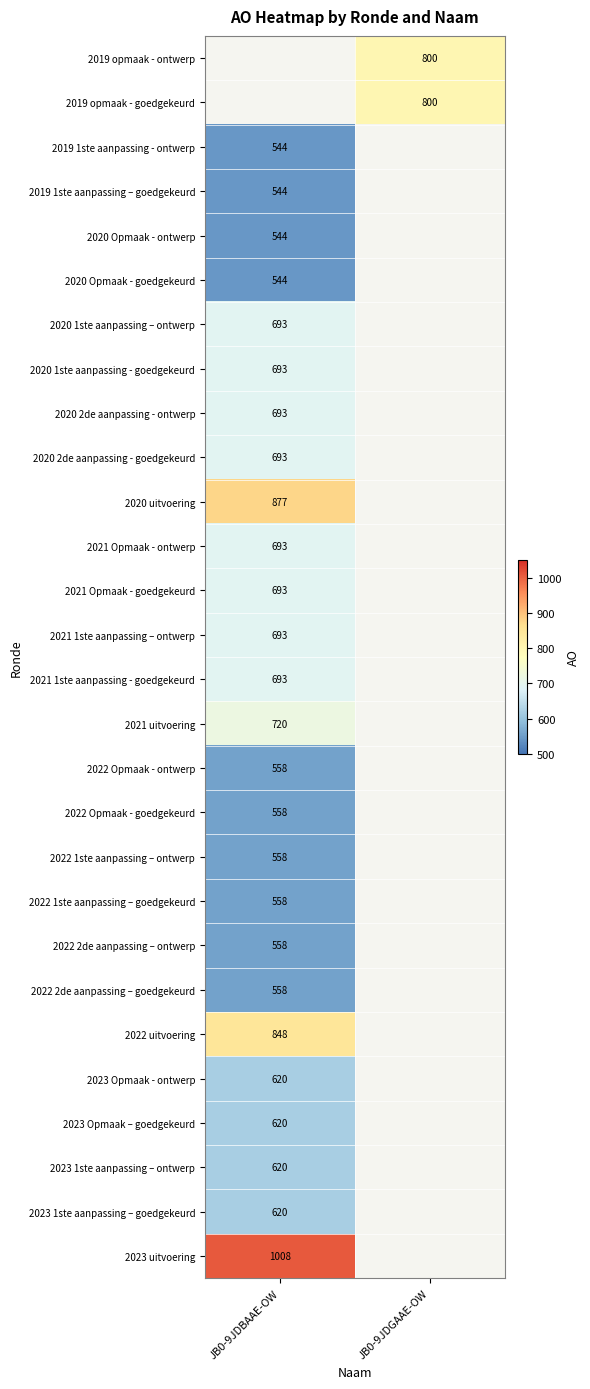

True or false: 2022 2de aanpassing – ontwerp has a value of 558 at JB0-9JDBAAE-OW.

True